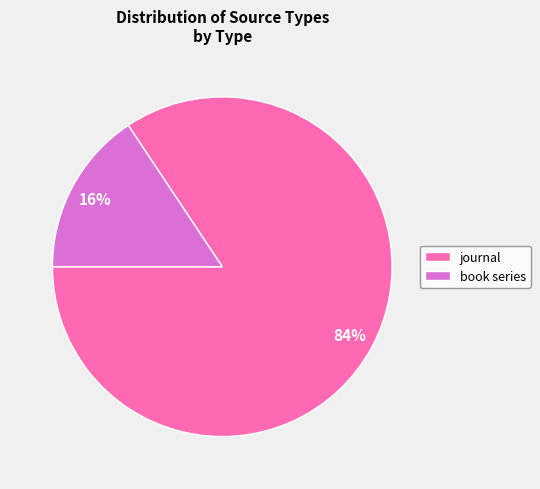

What is the smallest slice in the pie chart?

book series